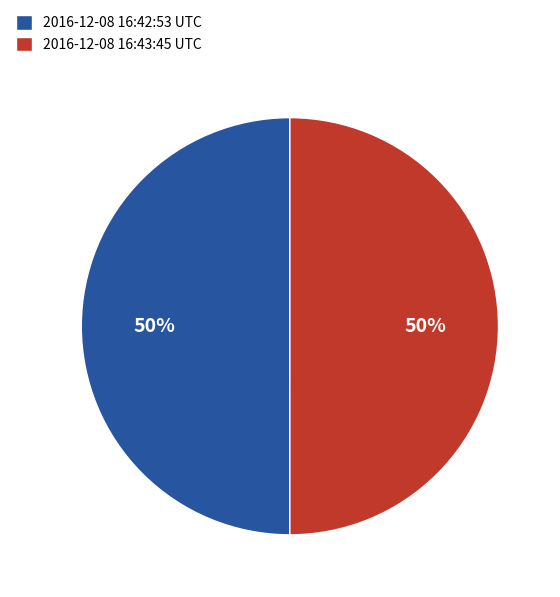

True or false: 2016-12-08 16:42:53 UTC accounts for 58% of the total.

False